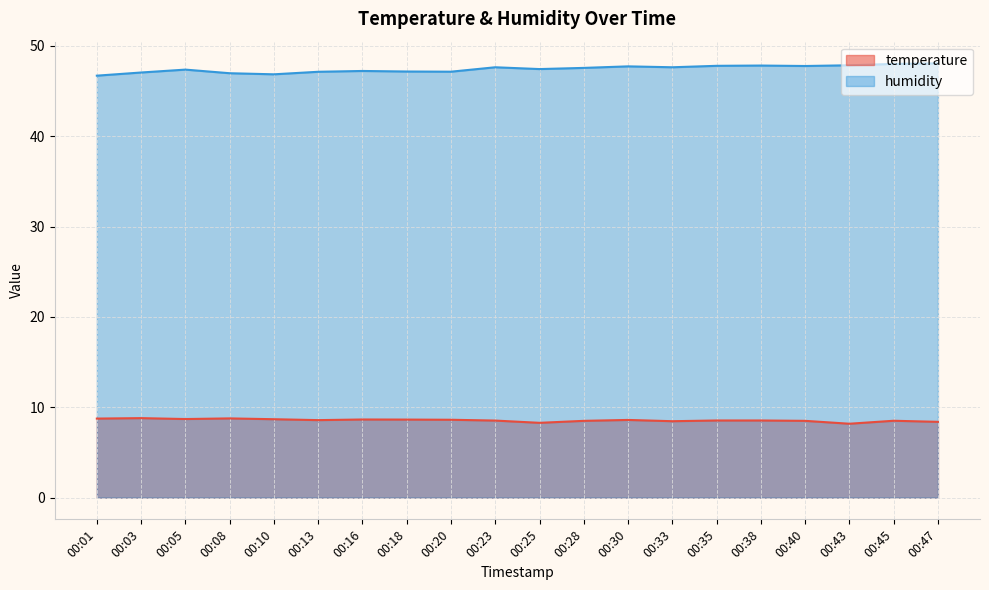

True or false: temperature and humidity cross at least once.

False